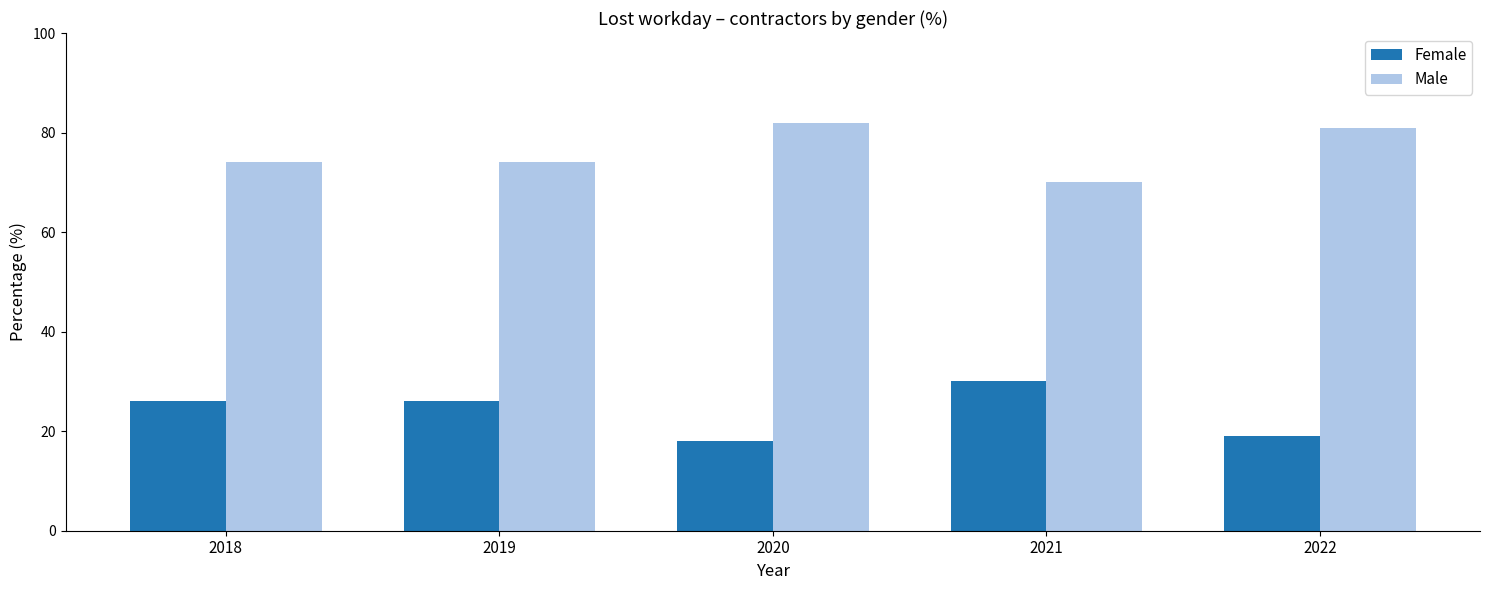

Reading left to right, list all the values displayed in this chart.

Female: 26	26	18	30	19
Male: 74	74	82	70	81